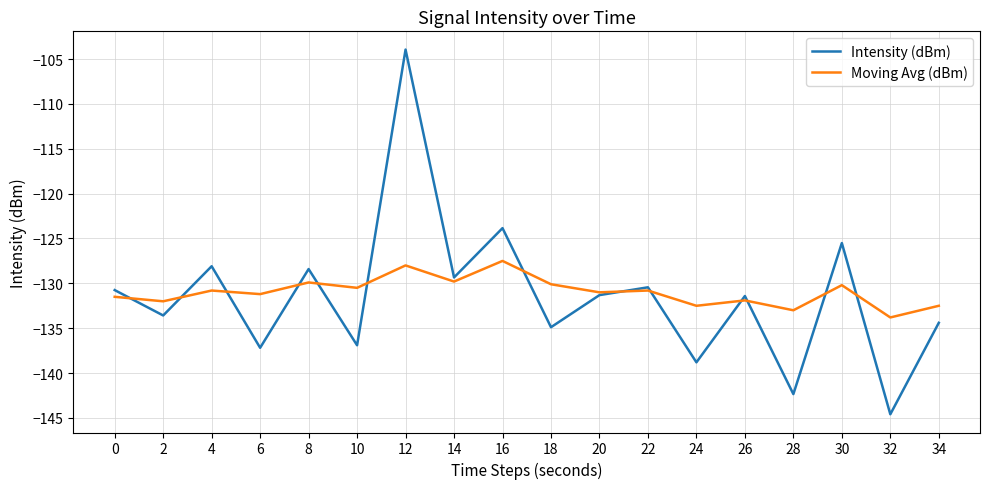

The value of Intensity (dBm) at 34 is -134.4. True or false?

True